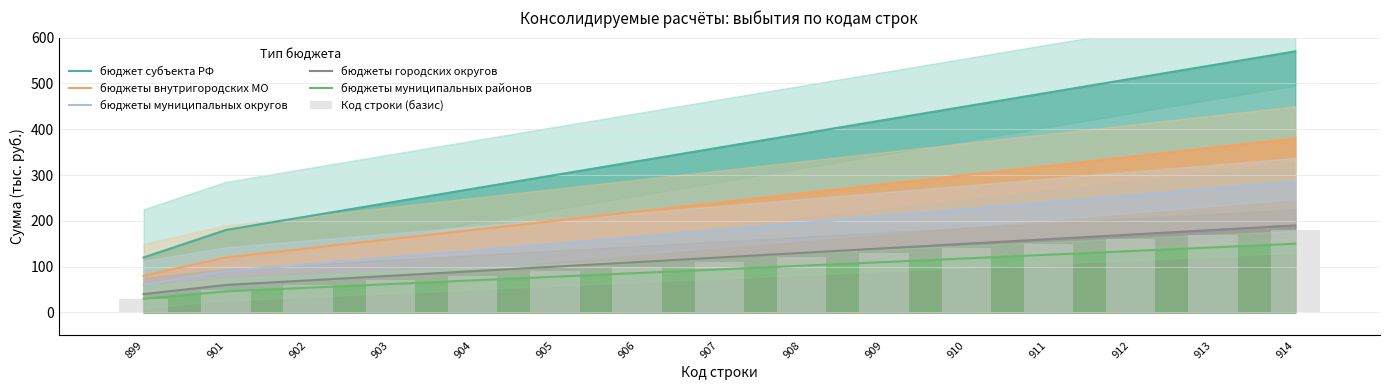

What is the value of the бюджеты муниципальных районов bar at the 1st from the left?

30